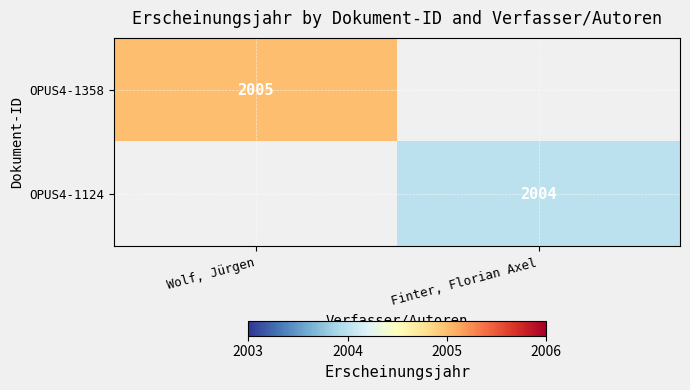

Count the number of data series in this chart.

2